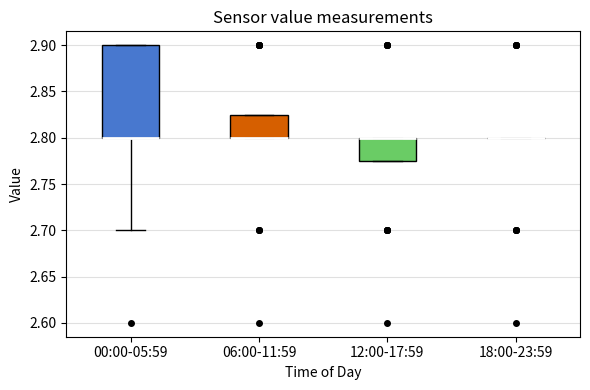

Which box is the tallest, from its lower edge to its upper edge?

00:00-05:59